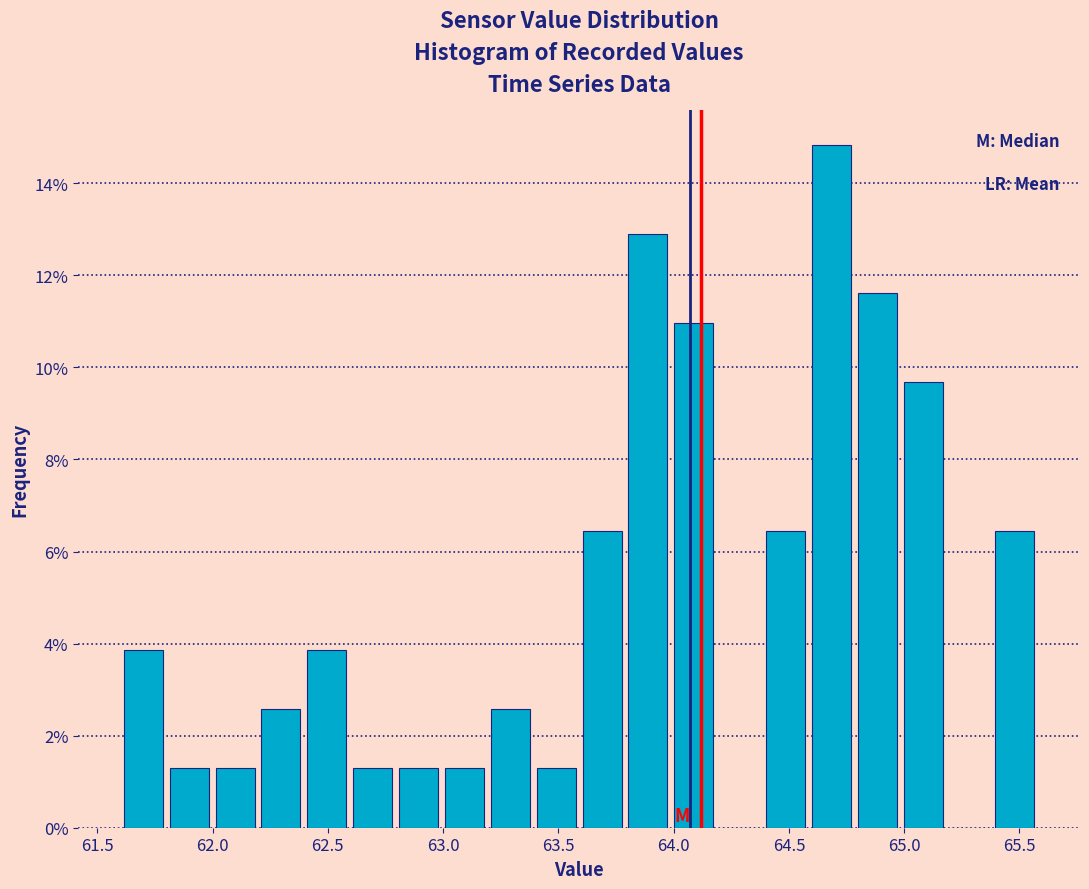

Around what value on the x-axis is the tallest bar? Give the approximate position of its centre, as read against the axis.

64.70